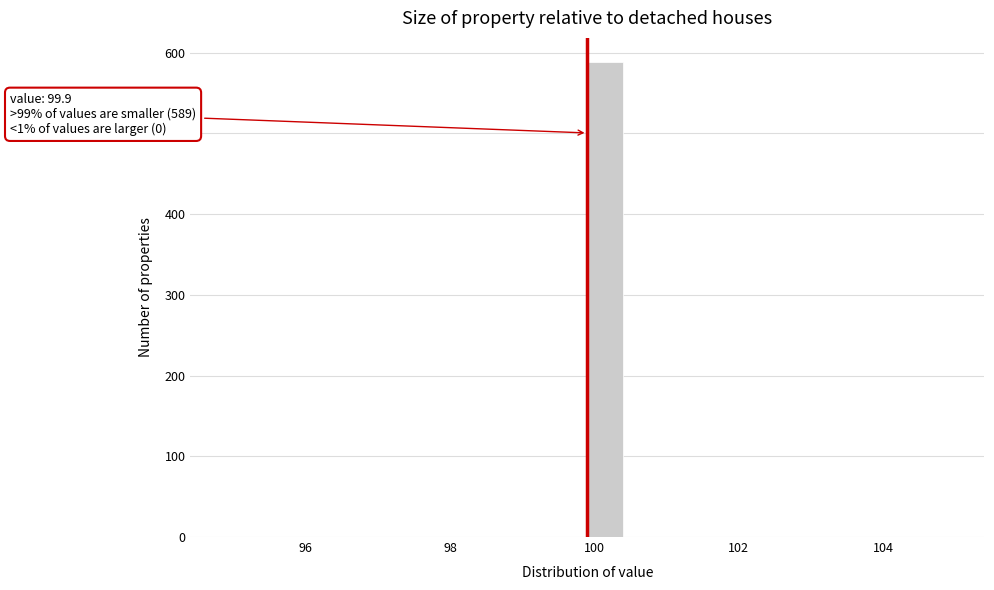

Around what value on the x-axis is the tallest bar? Give the approximate position of its centre, as read against the axis.

100.2